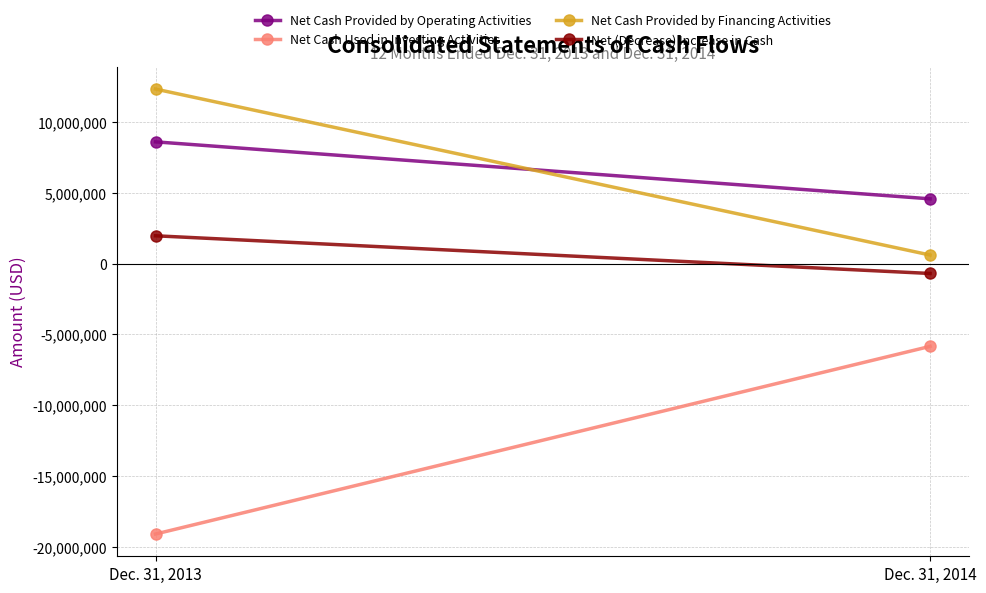

At Dec. 31, 2013, list the series in order from smallest to largest.

Net Cash Used in Investing Activities, Net (Decrease) Increase in Cash, Net Cash Provided by Operating Activities, Net Cash Provided by Financing Activities